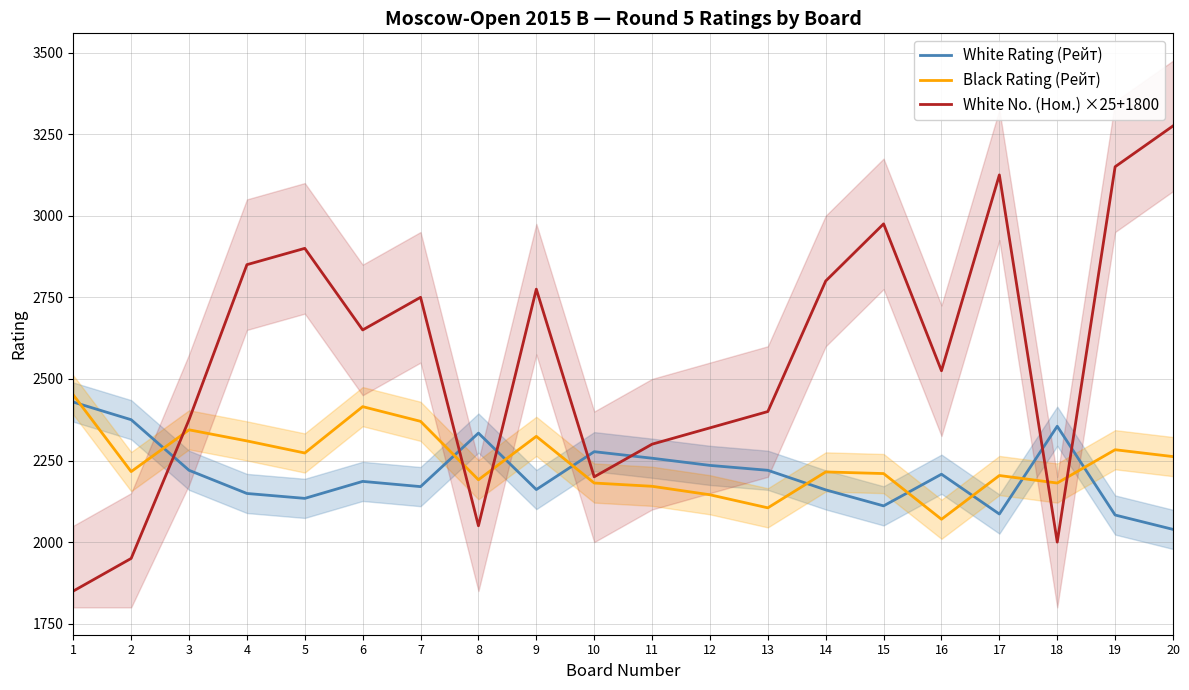

Is it true that White Rating (Рейт) equals 3231 at 4?

False